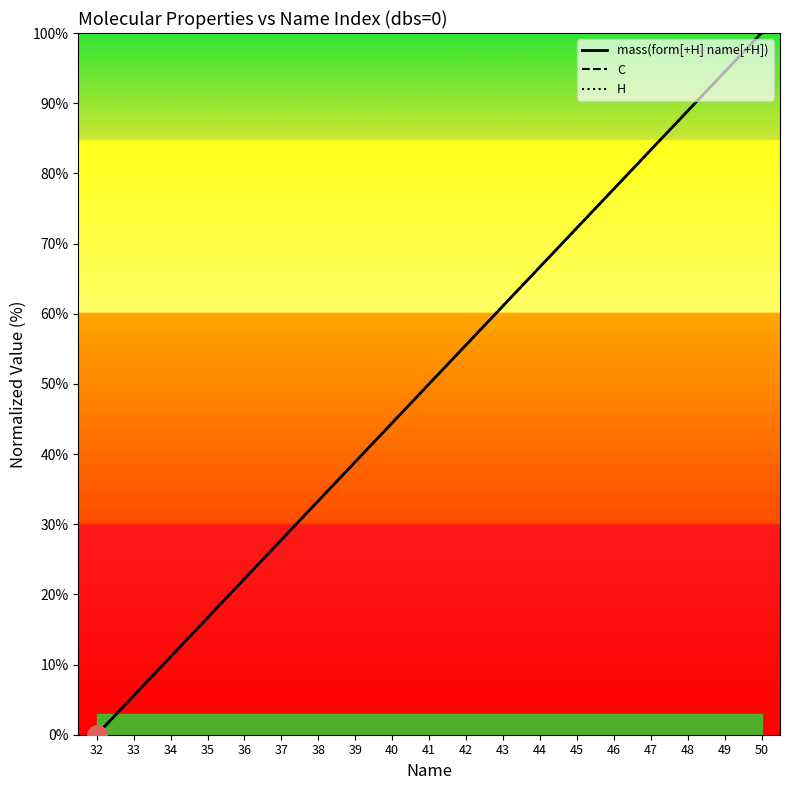

What is the total value across all series at 33?

16.7